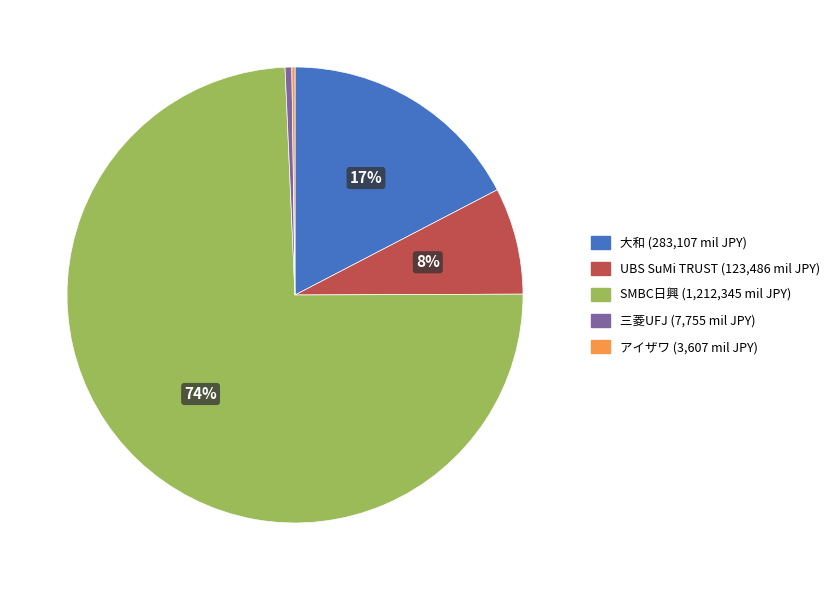

Does 三菱UFJ represent more than half of the total?

No